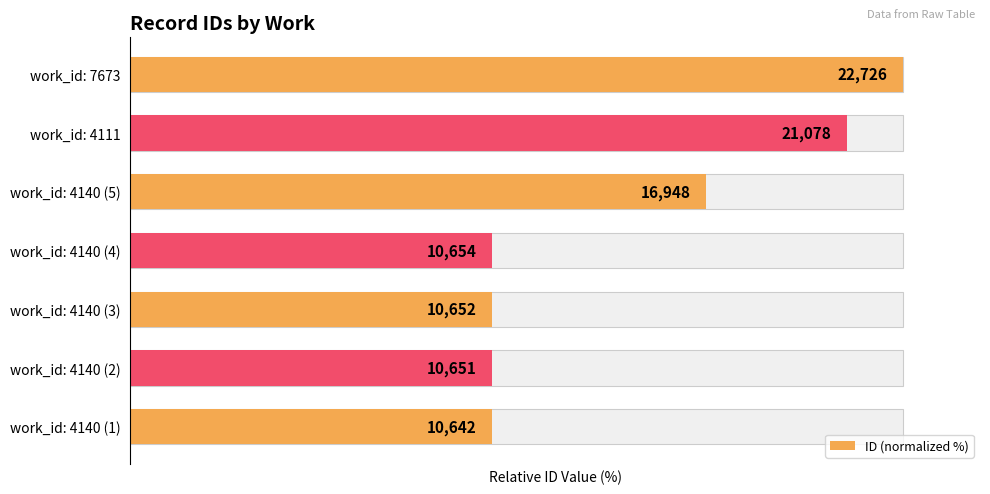

What is the difference between the maximum and minimum values?

53.2